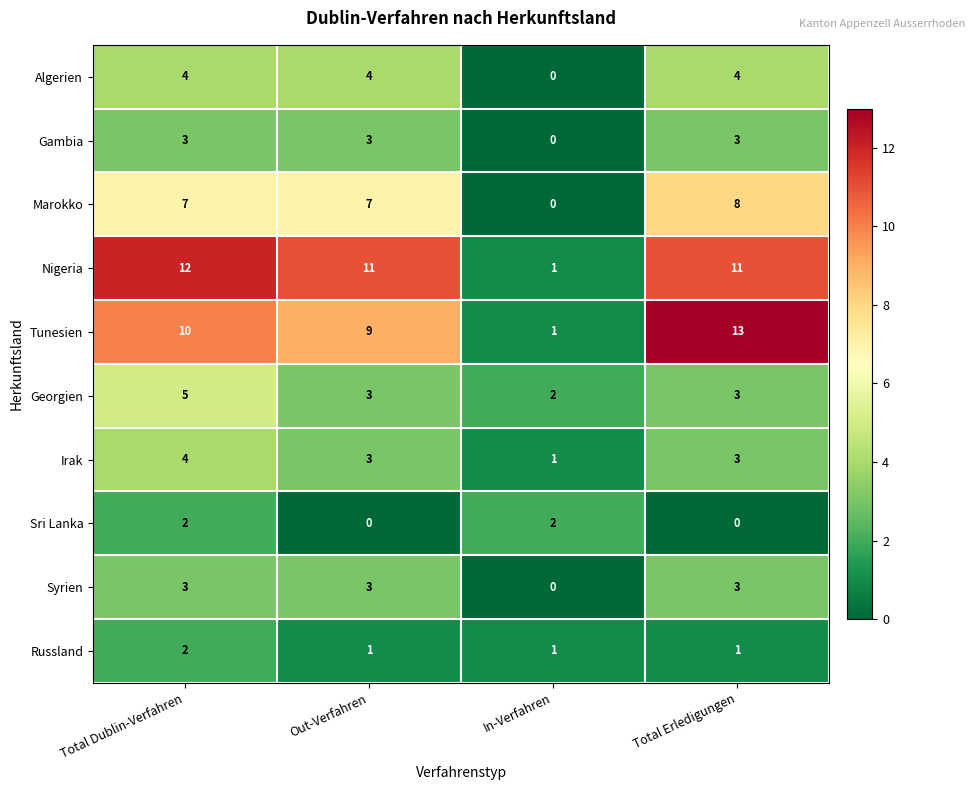

At how many categories does at least one series exceed 6?

3